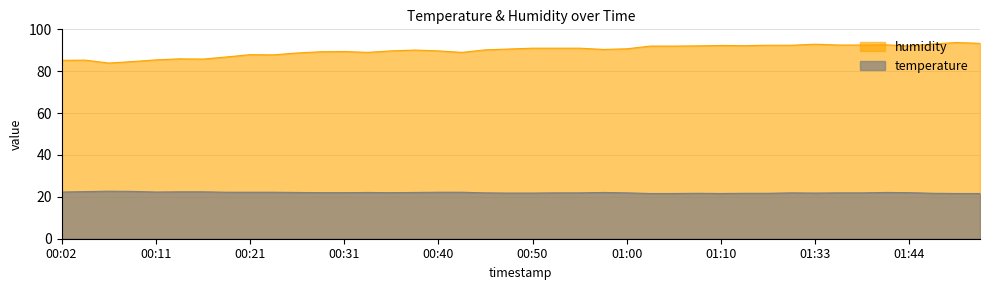

Which series has the largest total across all categories?

humidity